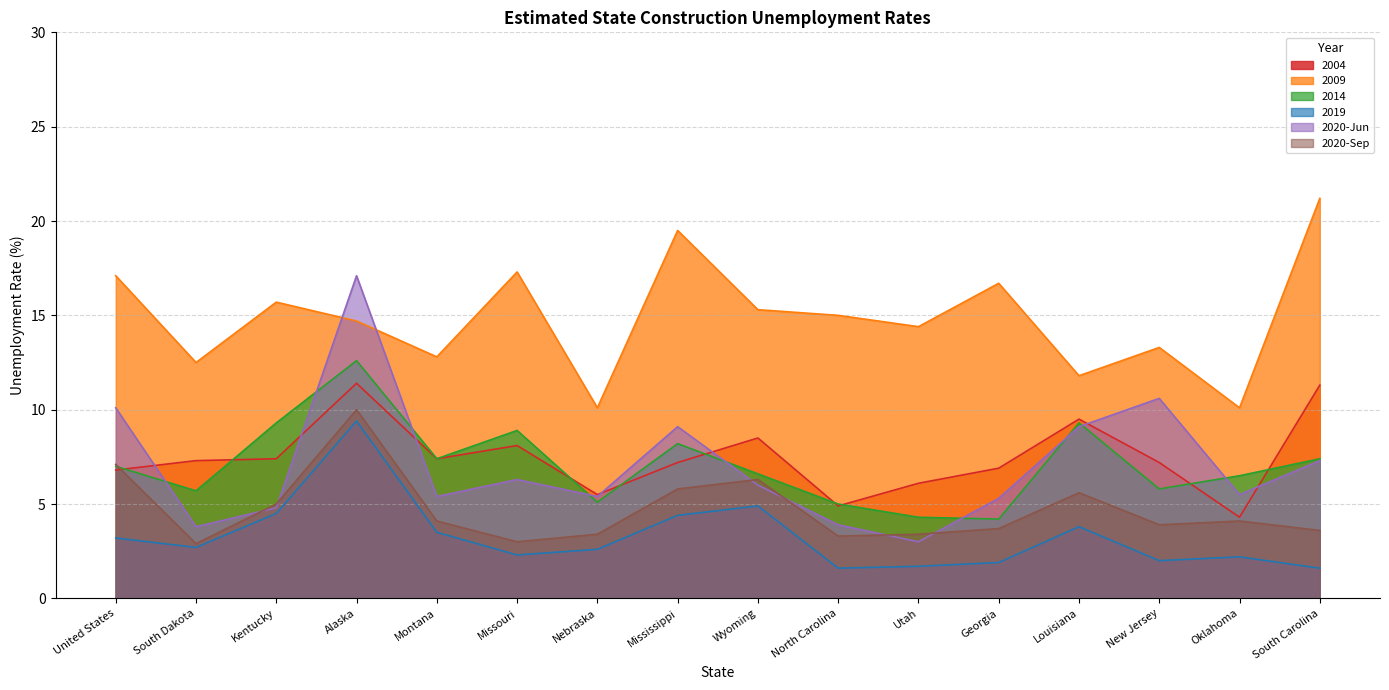

At which category is the sum across all series the highest?

Alaska